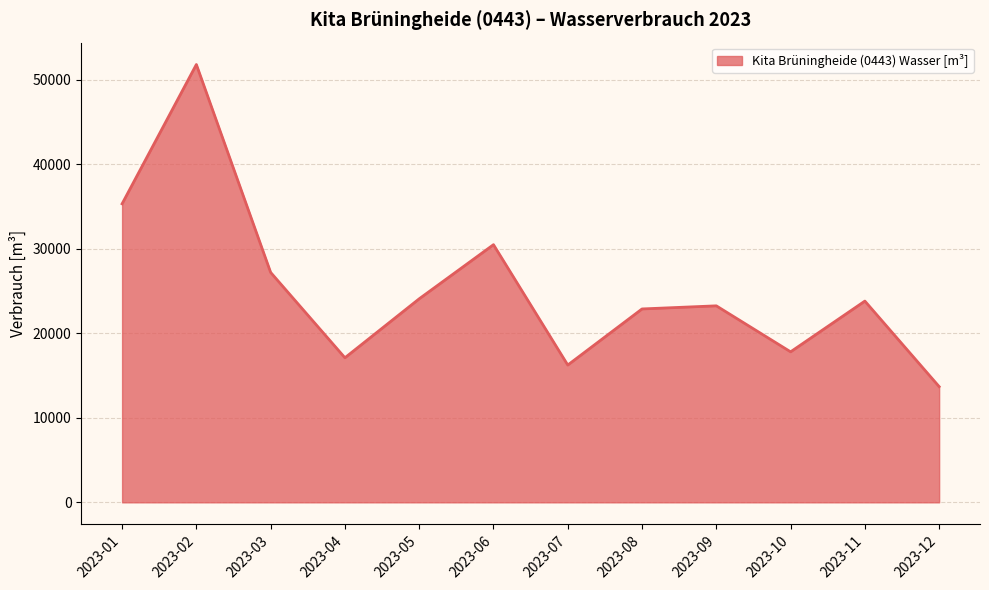

What is the smallest value displayed?

13686